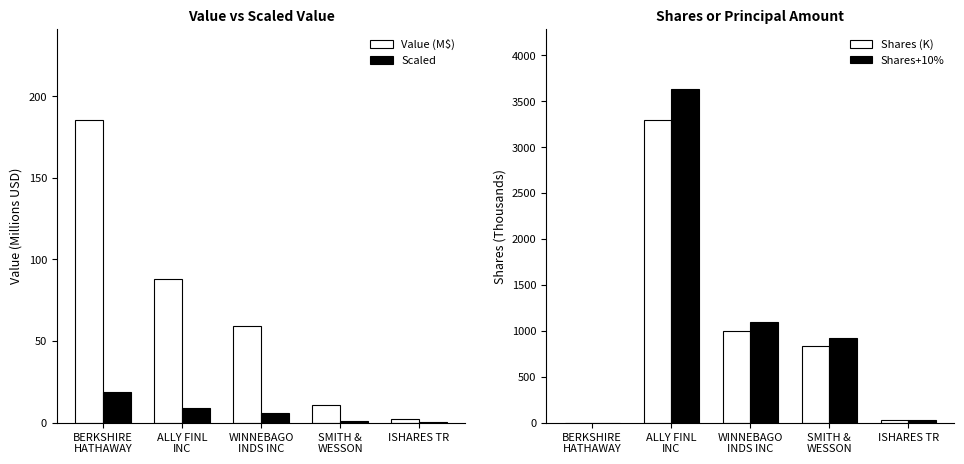

True or false: Shares (K) has a value of 996.6 at WINNEBAGO
INDS INC.

True